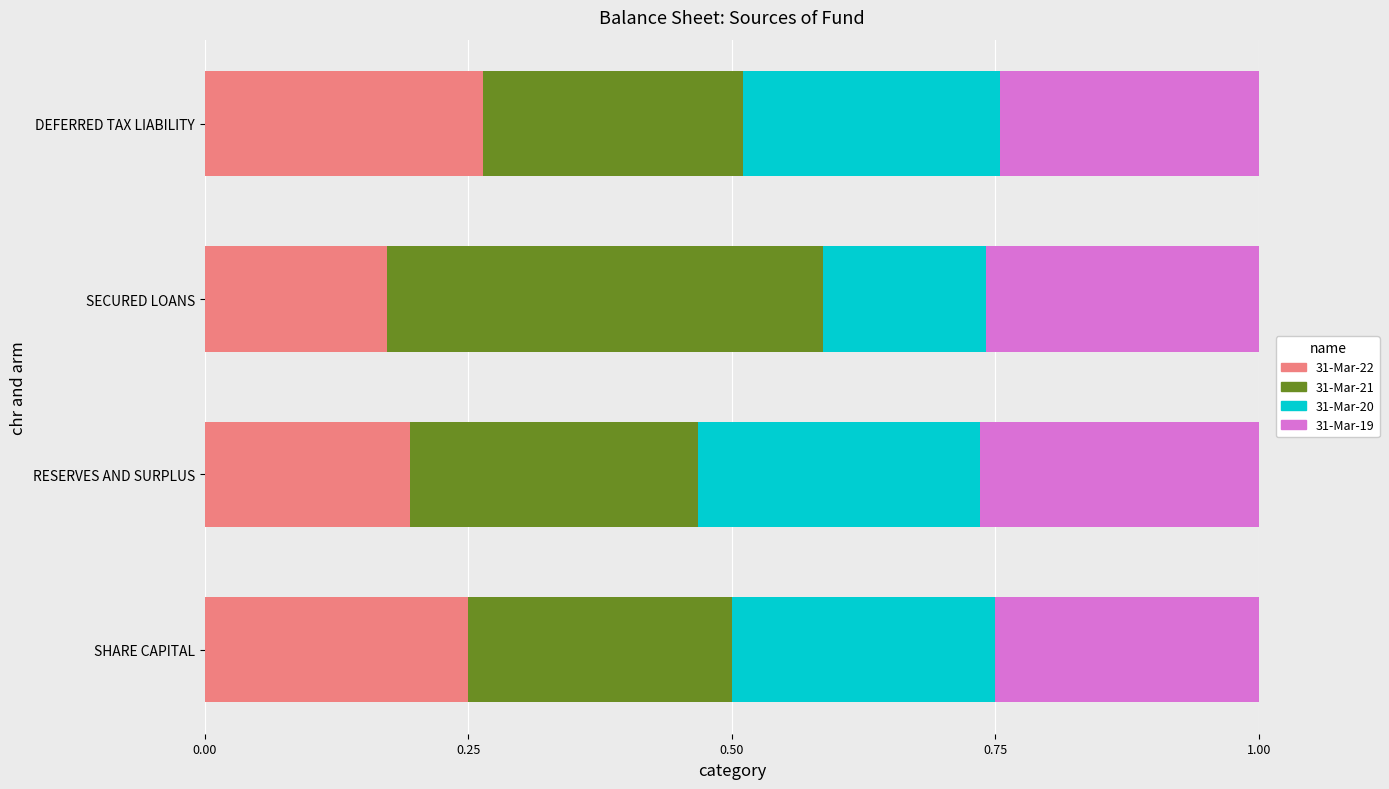

True or false: 31-Mar-22 has a value of 0.4 at DEFERRED TAX LIABILITY.

False